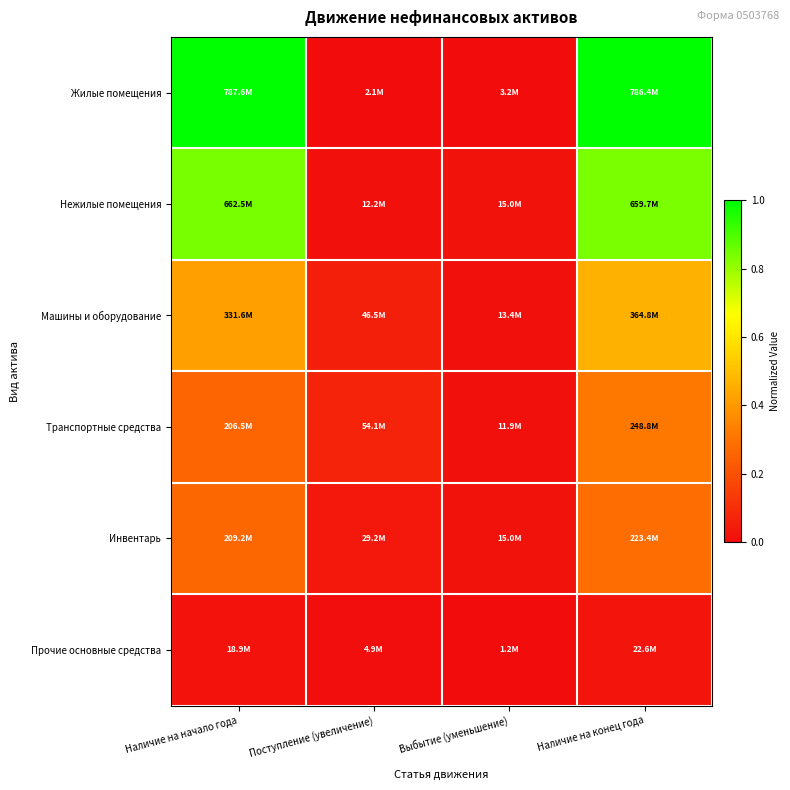

Which series has the widest spread of values?

Жилые помещения